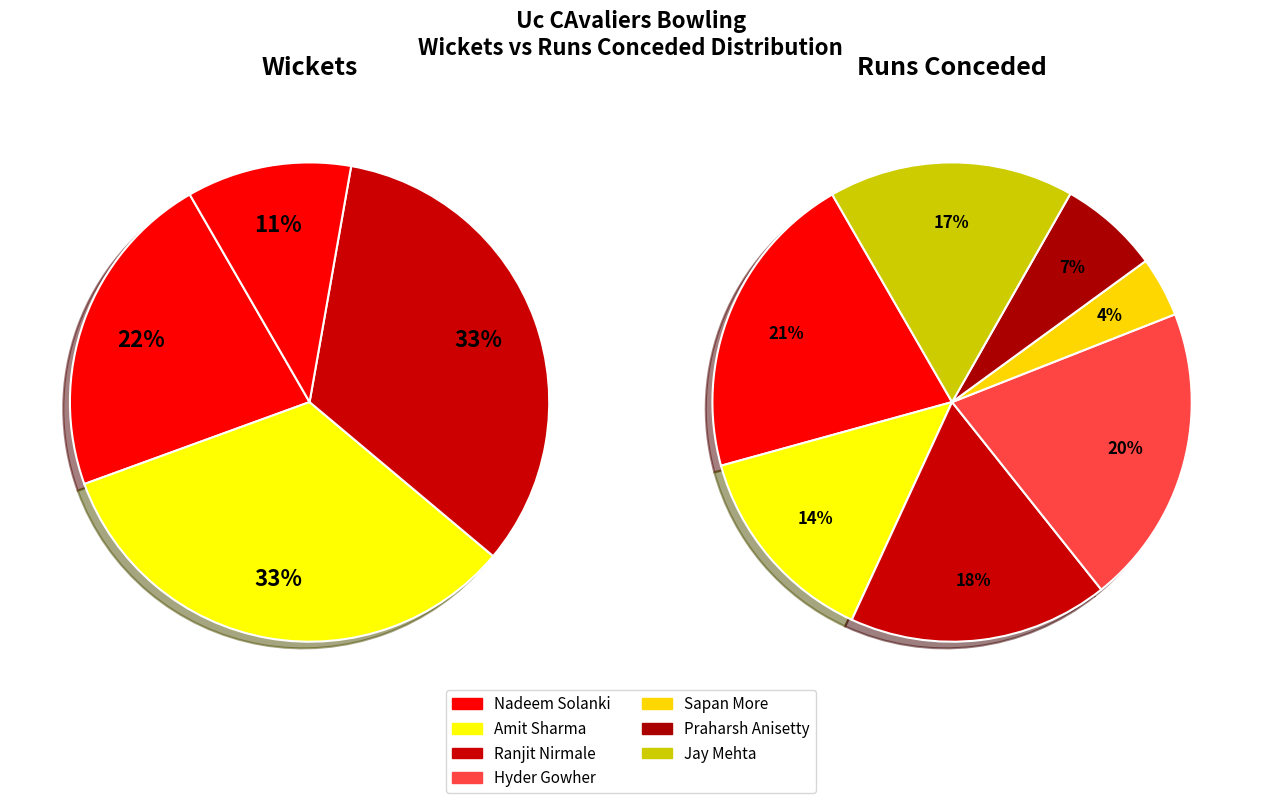

The Amit Sharma slice represents 48% of the pie. True or false?

False